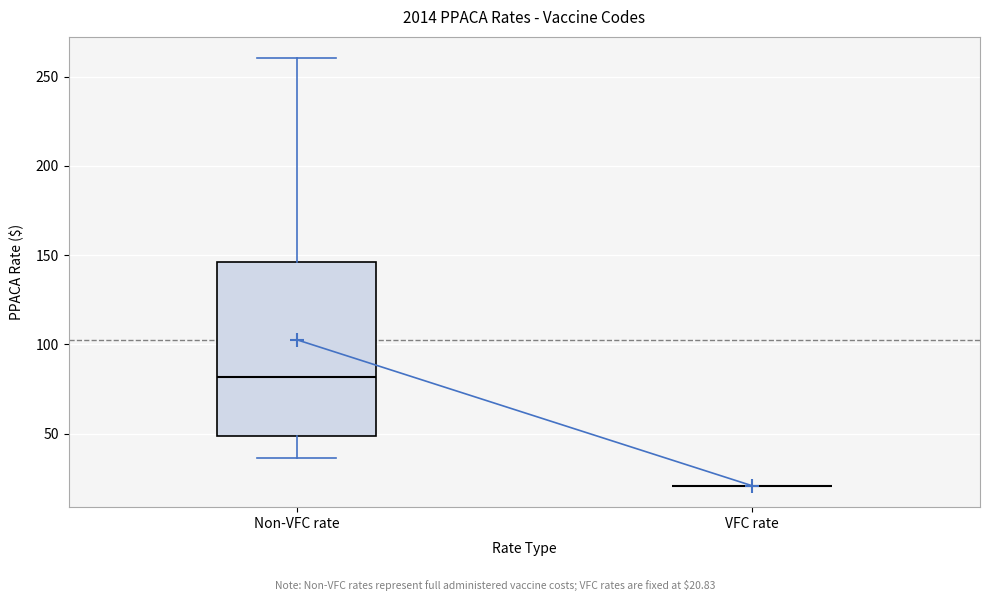

Where does the upper whisker of the box for Non-VFC rate end on the y-axis? The values are not printed on the chart, so give them approximately, as read against the axis.

260